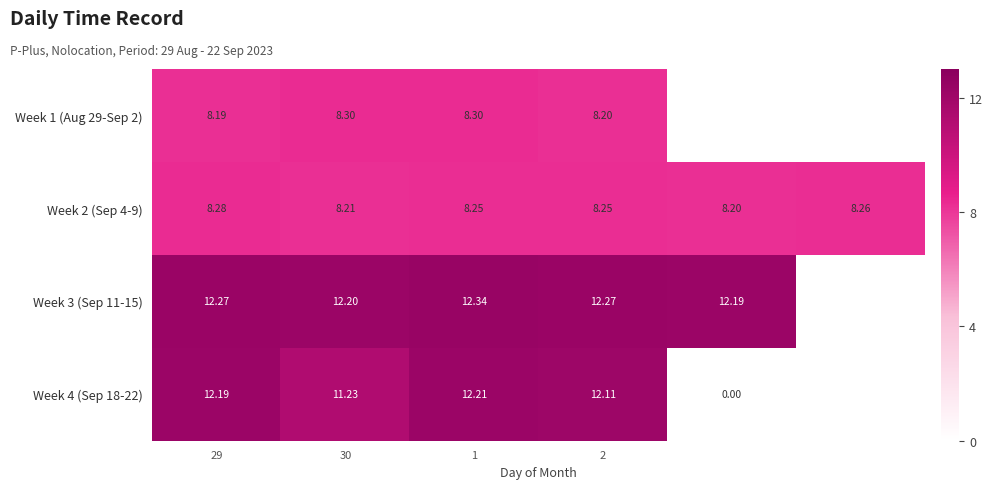

At which category does the chart reach its minimum across all series?

4